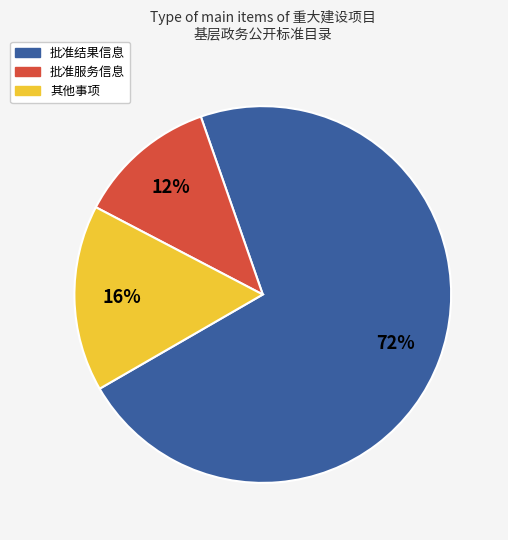

To the nearest percent, what is the average slice percentage?

33%